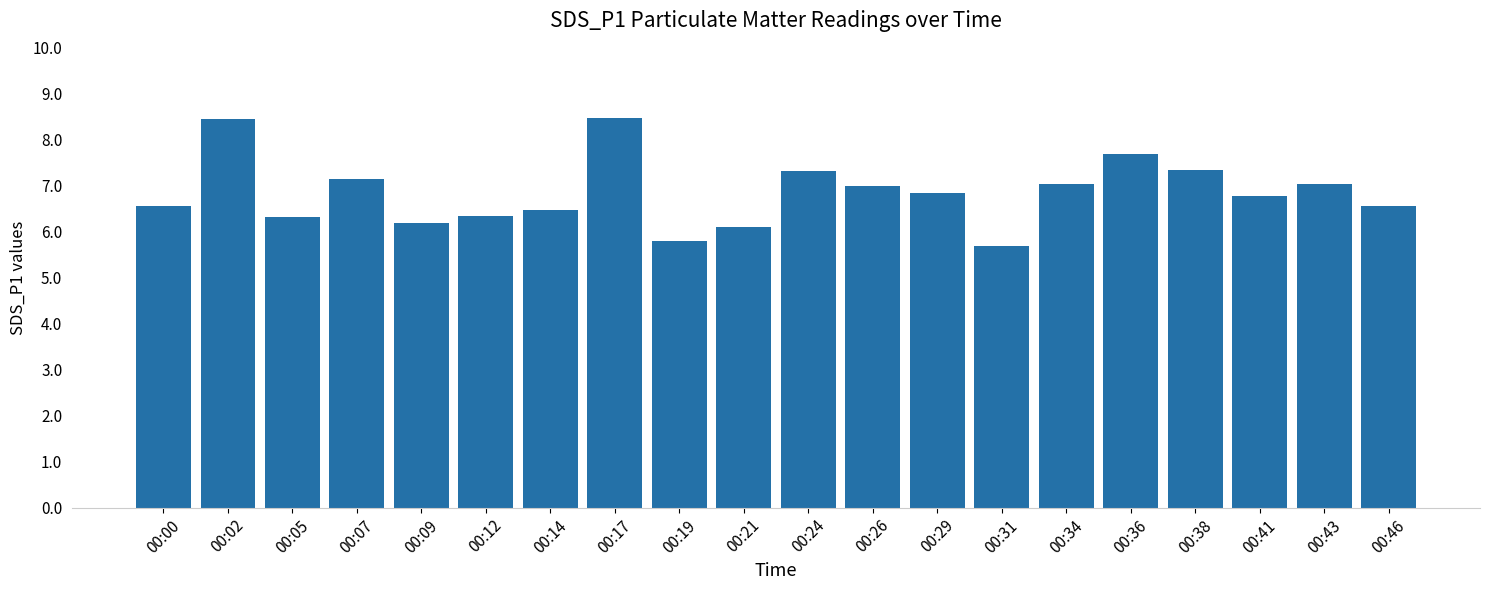

What is the smallest value displayed?

5.7